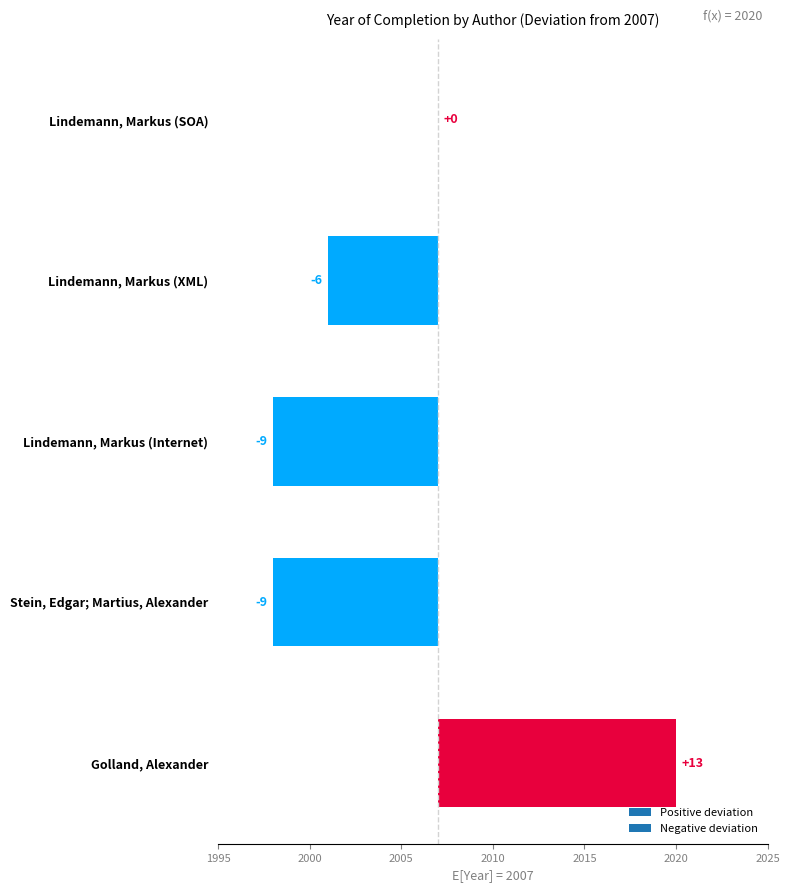

Reading left to right, transcribe all the data shown in this chart.

Lindemann, Markus (SOA)=0	Lindemann, Markus (XML)=-6	Lindemann, Markus (Internet)=-9	Stein, Edgar; Martius, Alexander=-9	Golland, Alexander=13